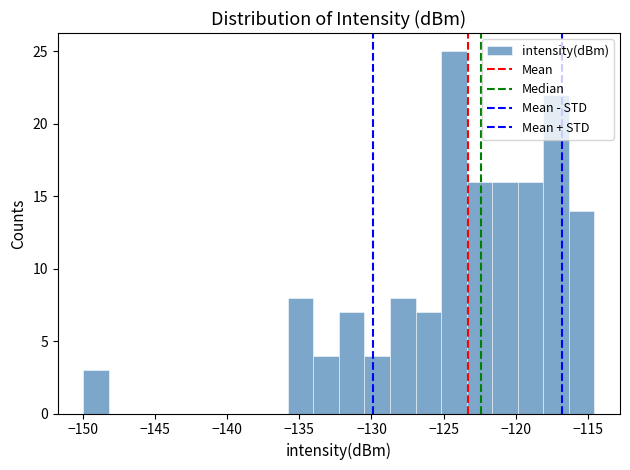

Read against the x-axis, roughly where is the centre of the tallest bar?

-124.5